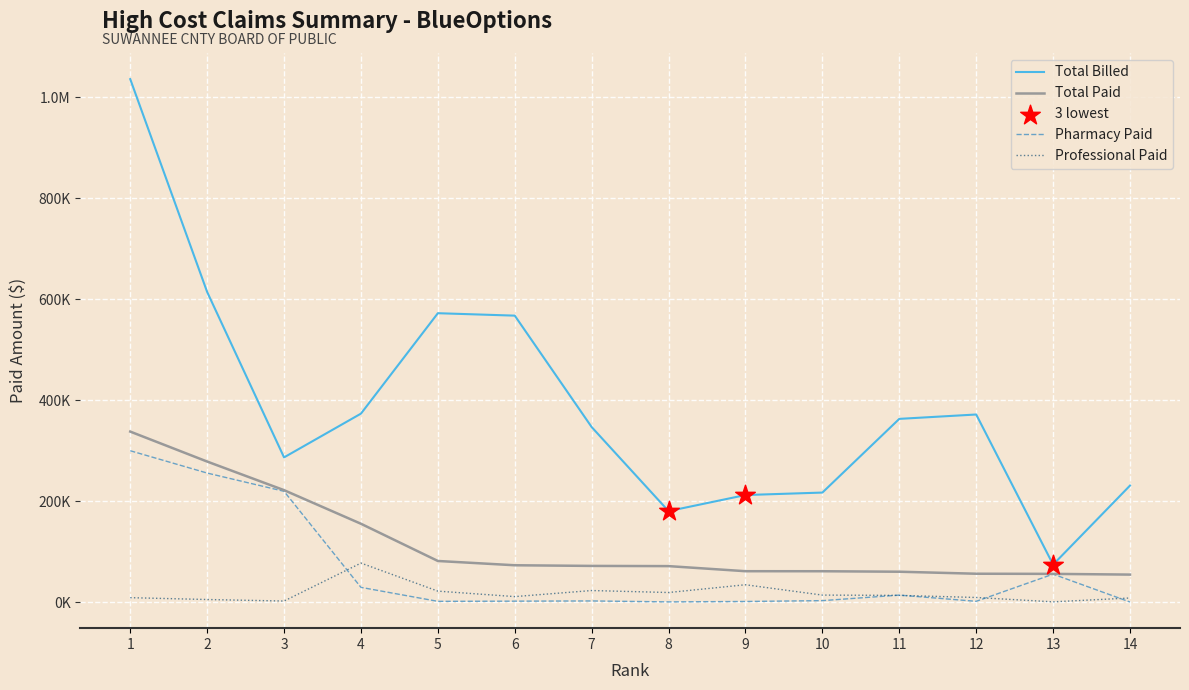

Is this an area chart (filled region under the line)?

No